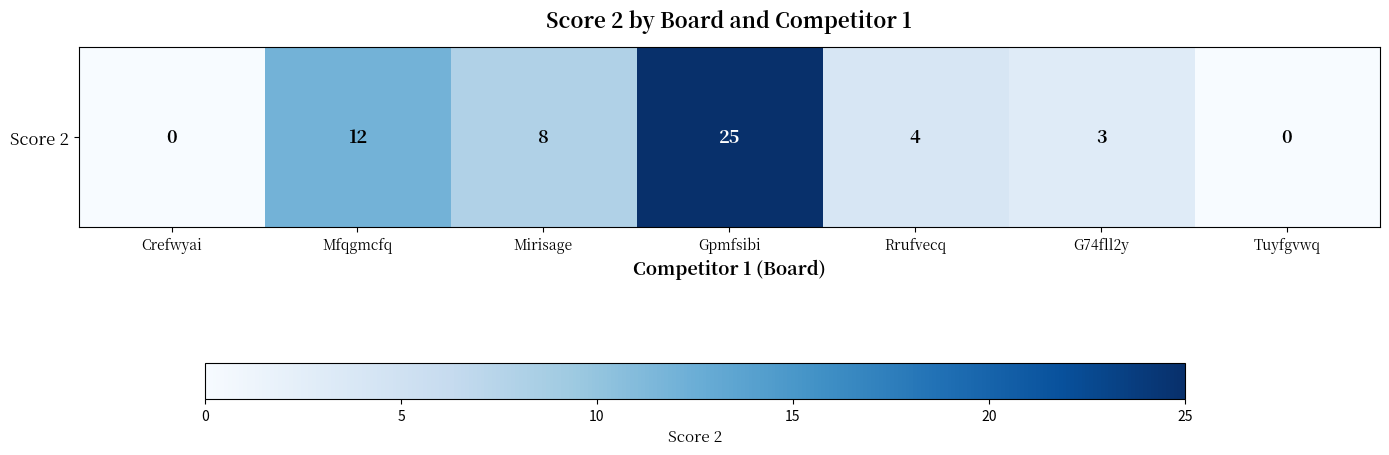

Is it true that the value at Tuyfgvwq is 0?

True